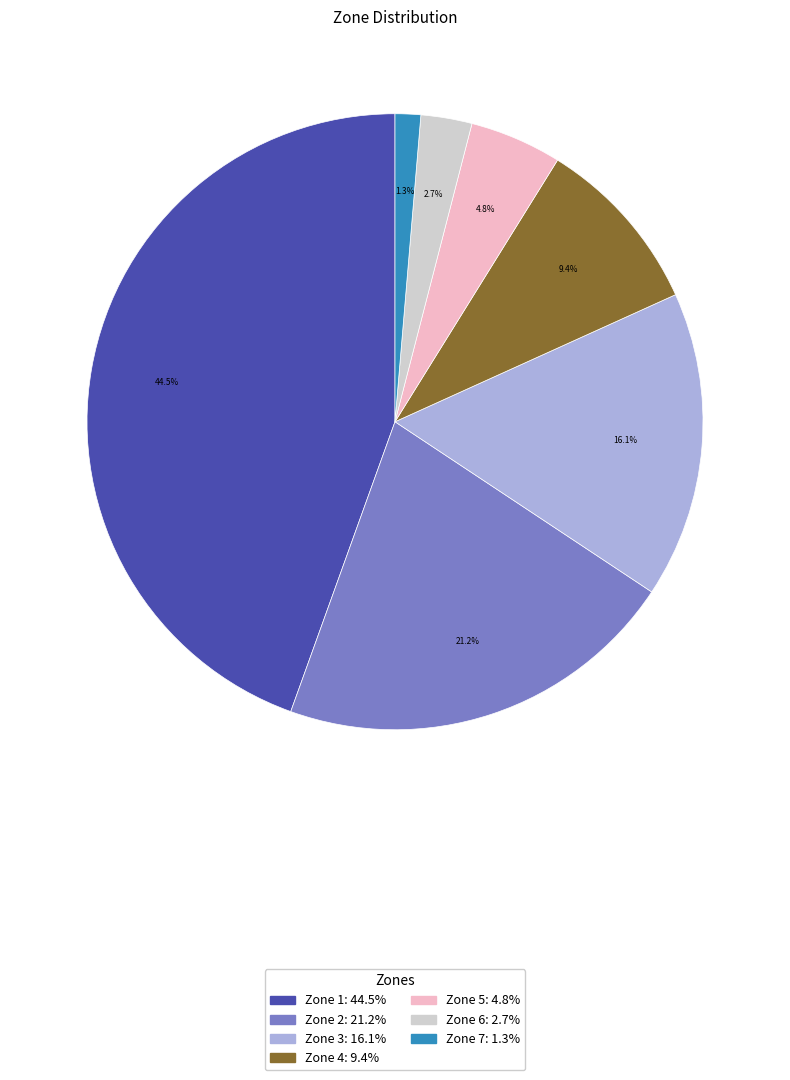

Does Zone 7 represent more than half of the total?

No